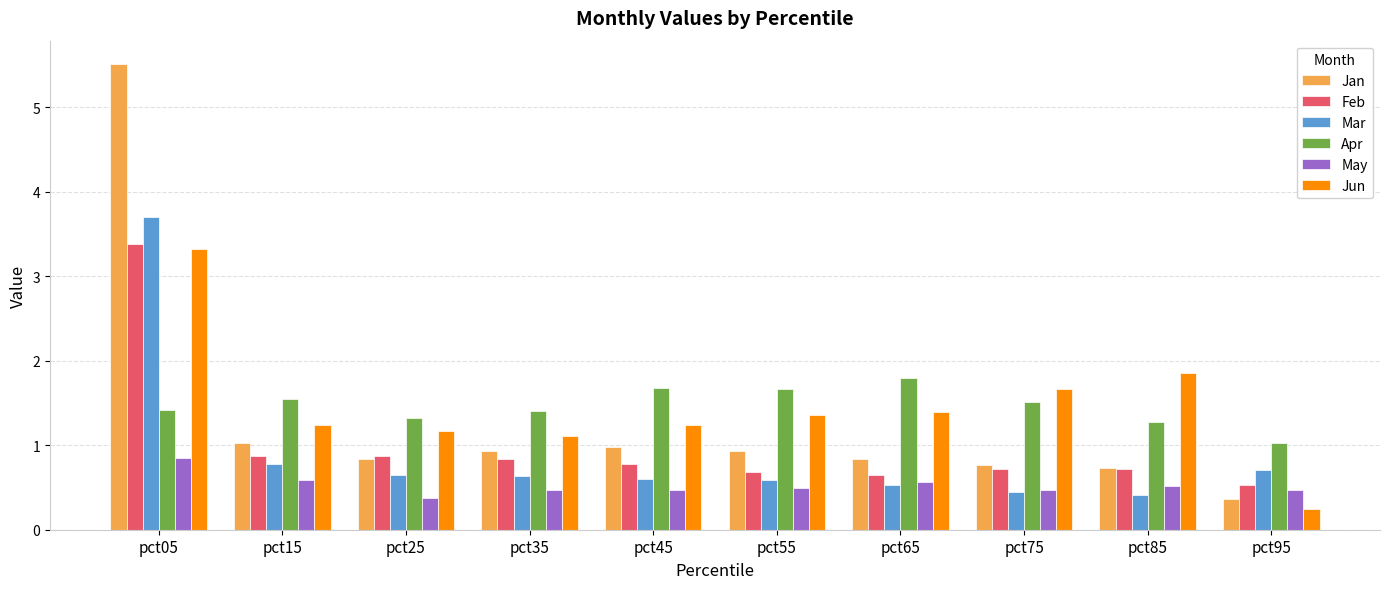

What is the smallest value displayed?

0.2